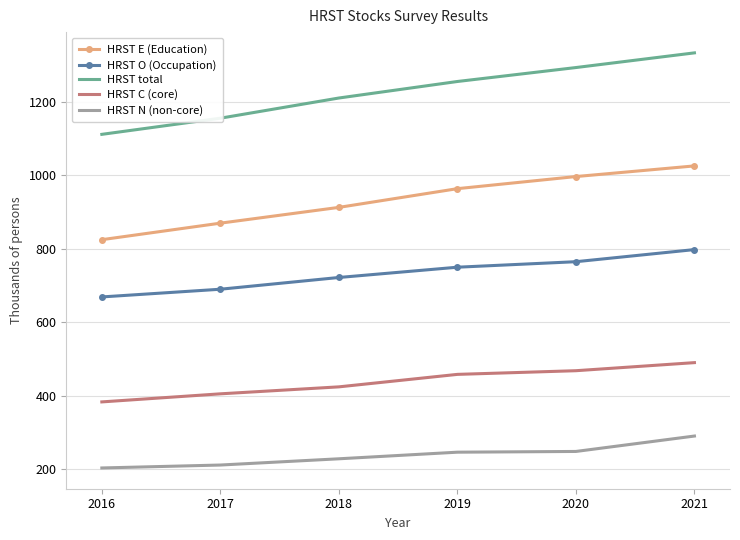

True or false: HRST C (core) has more than 0 points higher than both neighbors.

False